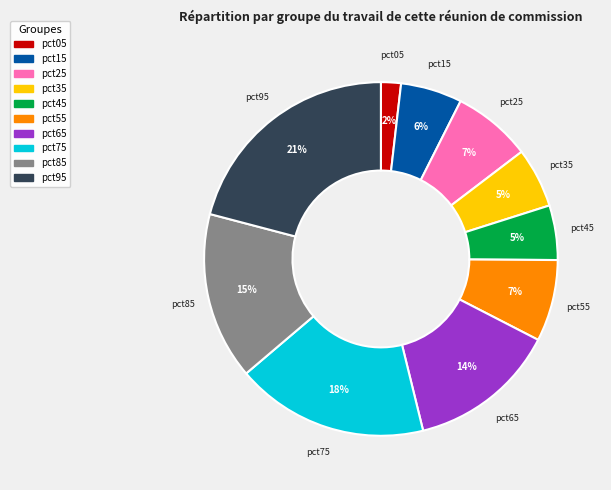

Does pct75 account for over 50% of the chart?

No